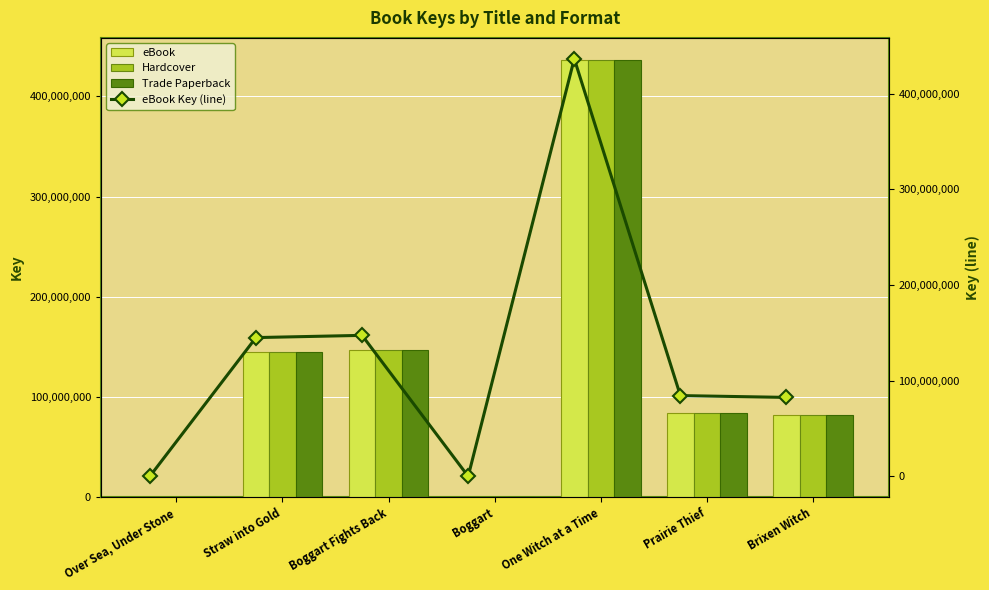

Between Brixen Witch and Straw into Gold, which is larger?

Straw into Gold